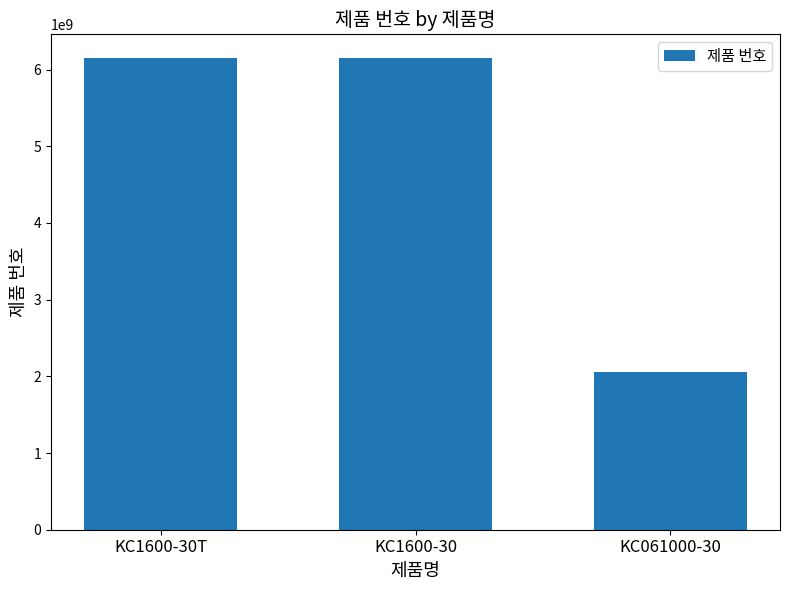

What is the label of the 3rd bar from the left?

KC061000-30